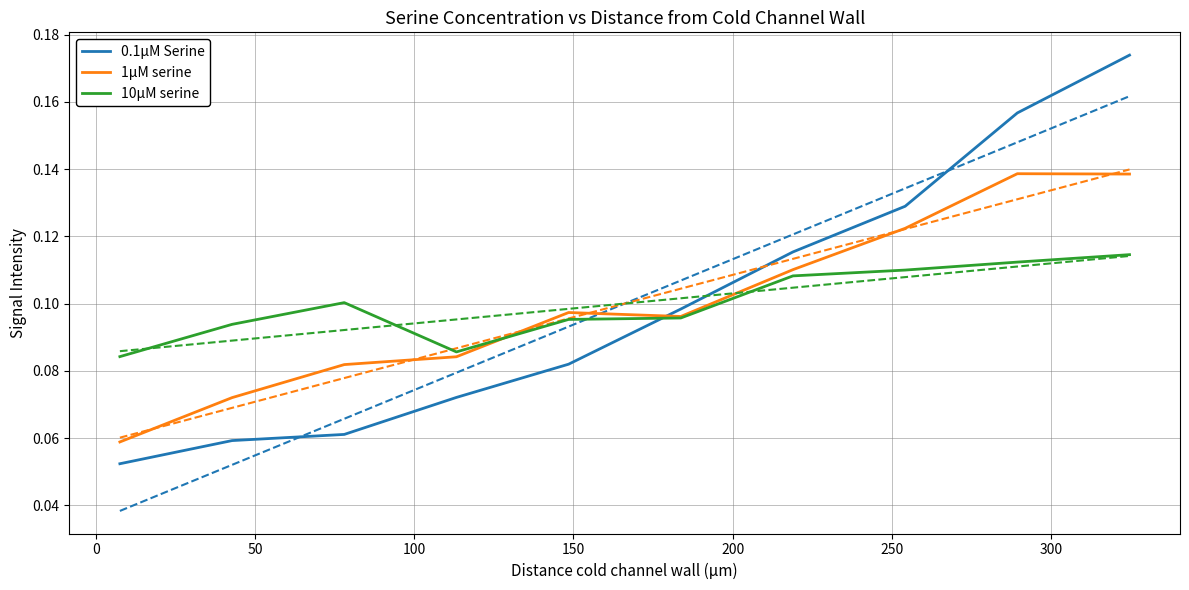

True or false: 10µM serine and 0.1µM Serine intersect in this chart.

True